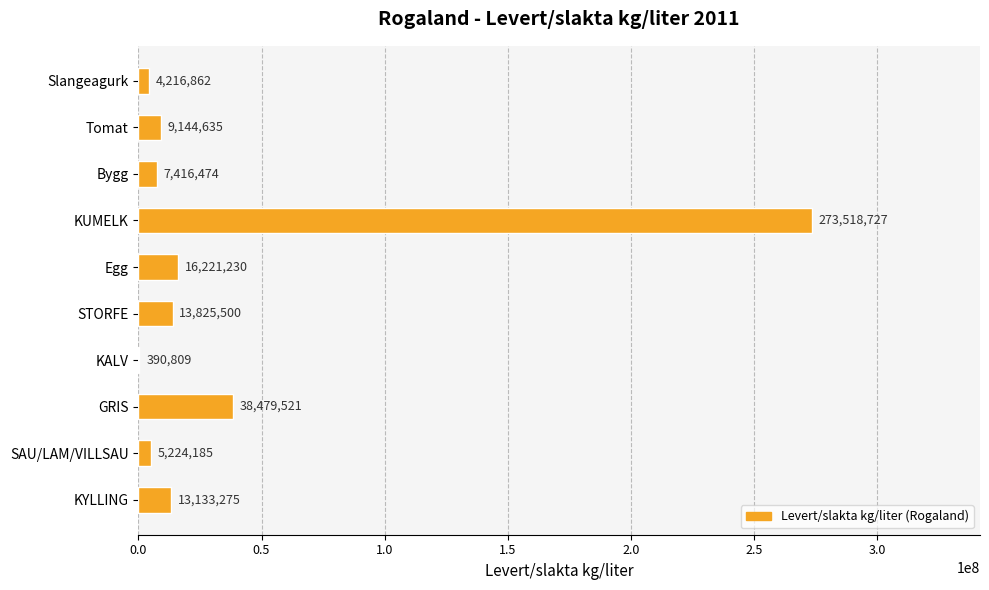

Is it true that the value at GRIS is 24957823.6?

False